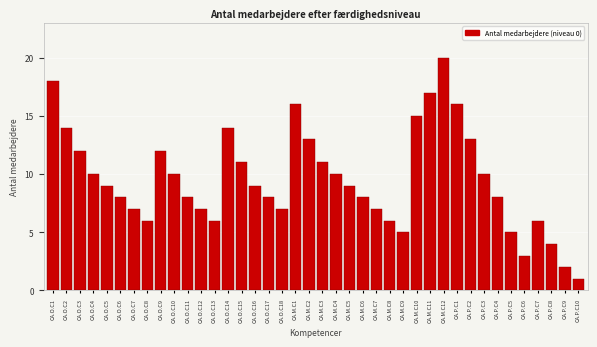

The chart shows a value of 3 at CA.O.C8. True or false?

False